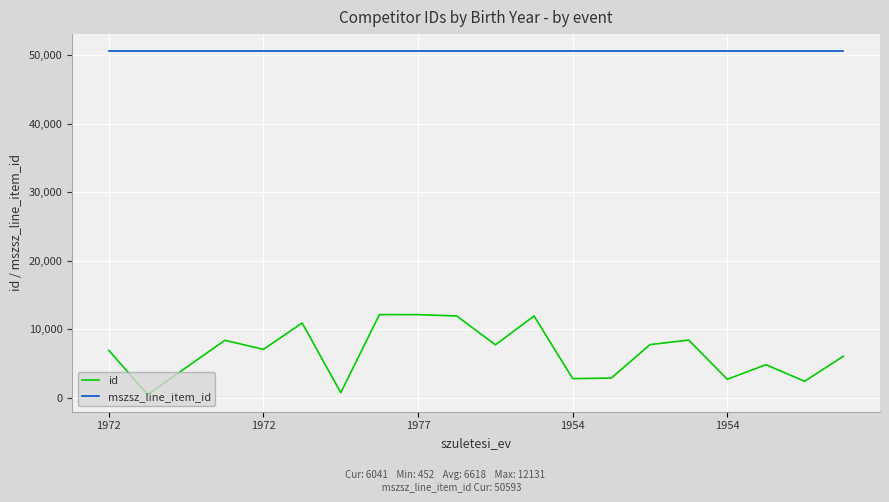

Which series has the largest total across all categories?

mszsz_line_item_id